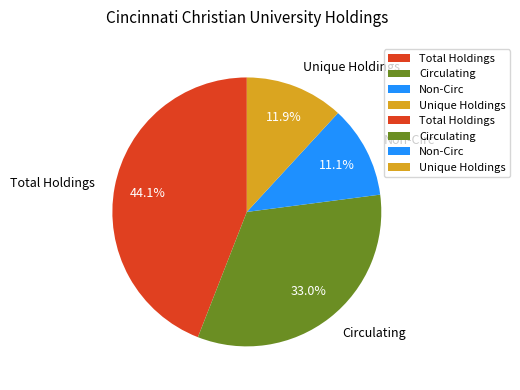

Approximately how many times larger is the value at Non-Circ compared to Total Holdings?

0.3